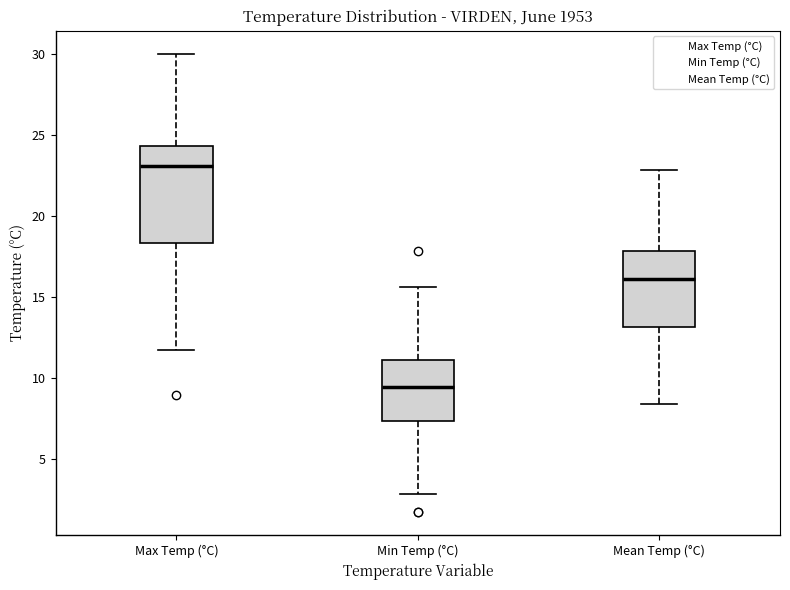

Which box is the tallest, from its lower edge to its upper edge?

Max Temp (°C)